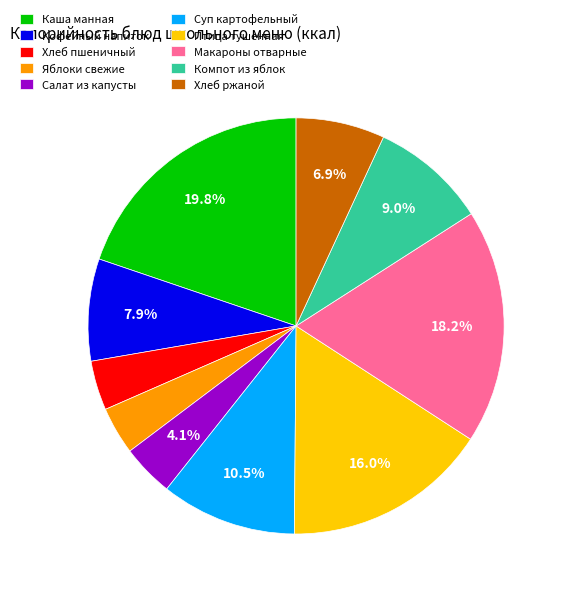

Does Суп картофельный account for over 50% of the chart?

No